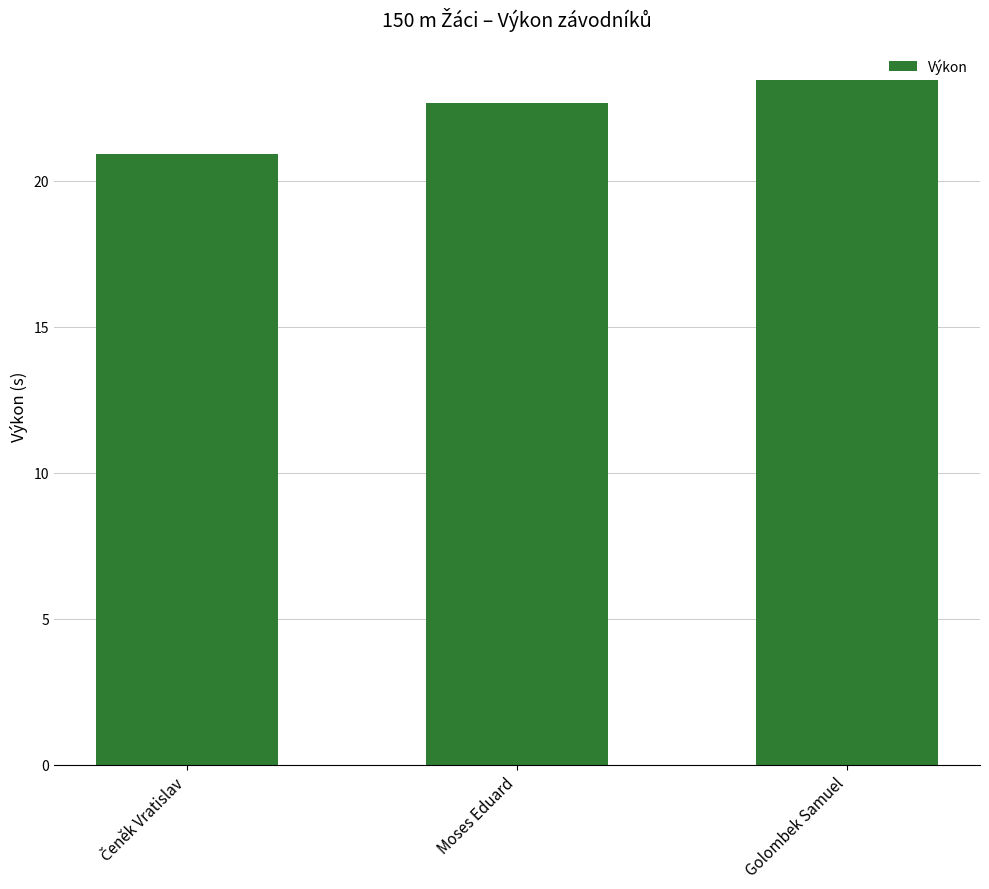

How many bars are there in total?

3